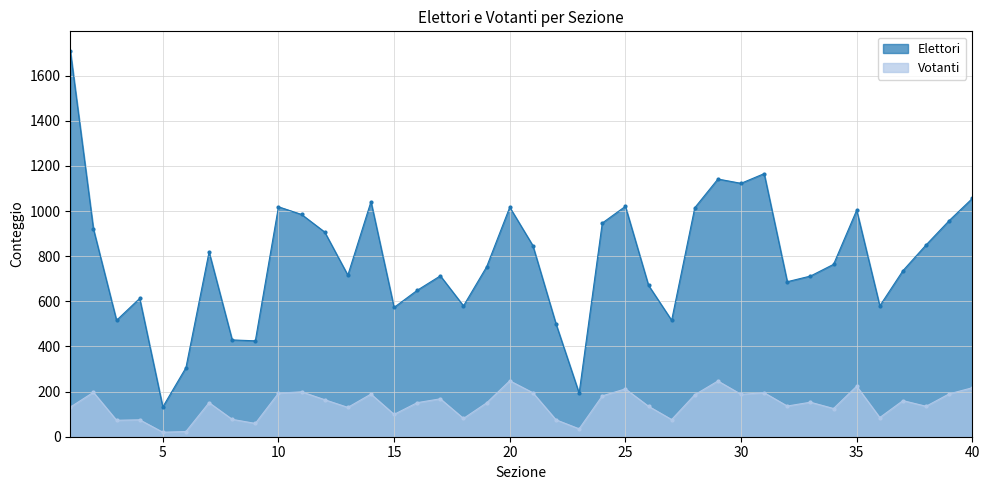

Between 28 and 29, which series saw the biggest shift?

Elettori